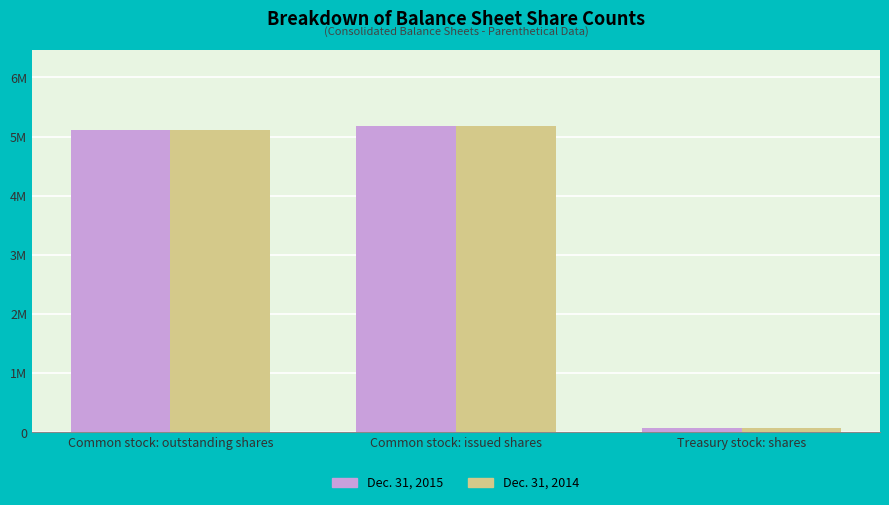

Reading left to right, what are all the values shown in this chart?

Dec. 31, 2015: 5106196	5173450	67254
Dec. 31, 2014: 5106196	5173450	67254